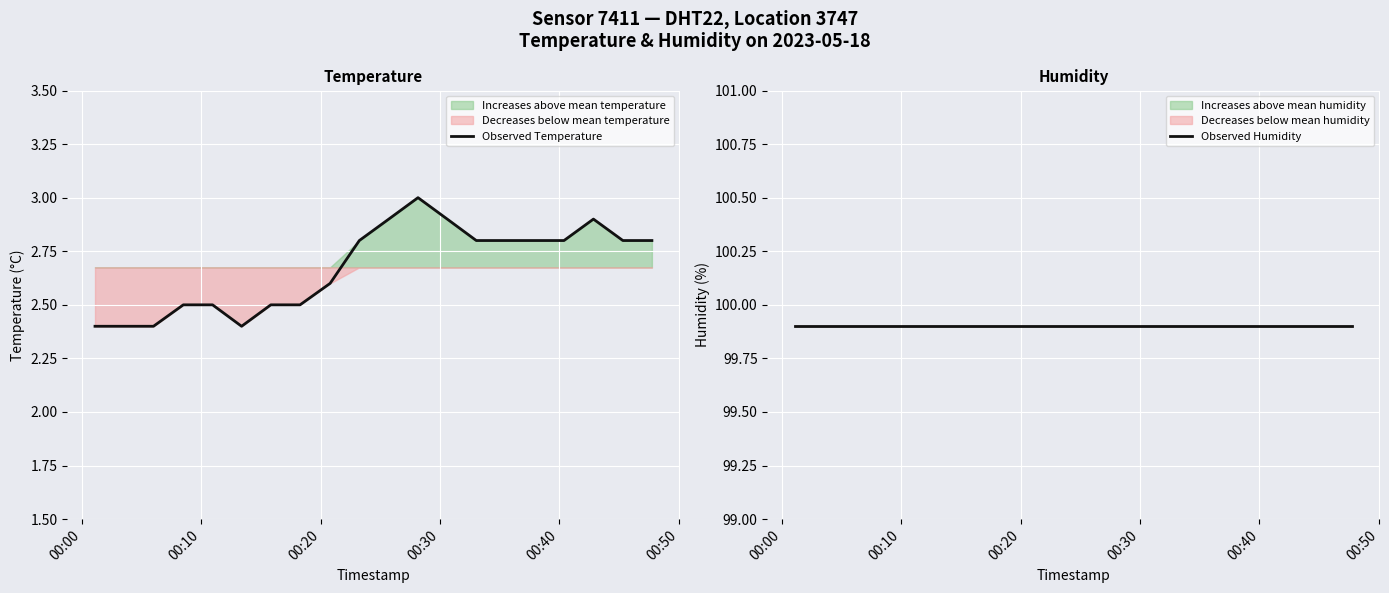

True or false: Observed Humidity has a value of 139.5 at 8.

False